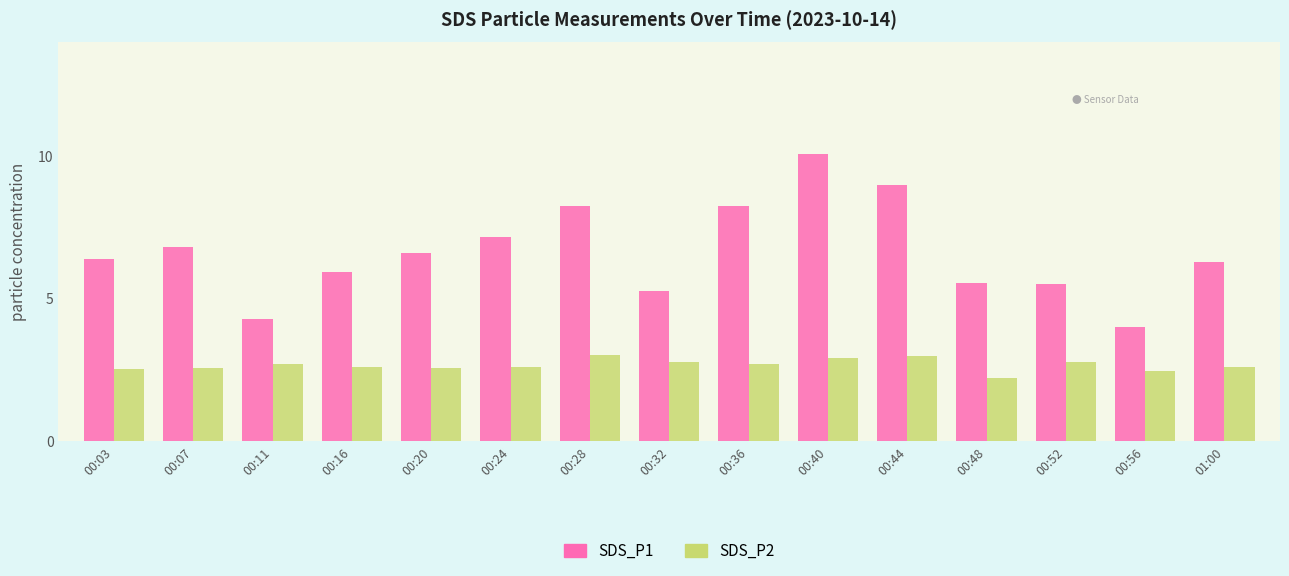

What is the label of the 2nd bar from the right?

00:56